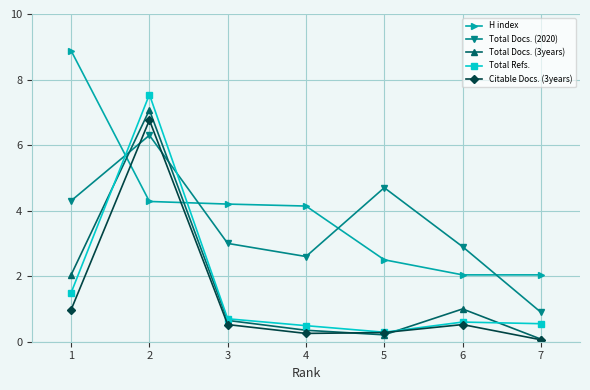

What is the highest value of the Total Docs. (2020) series?

6.3